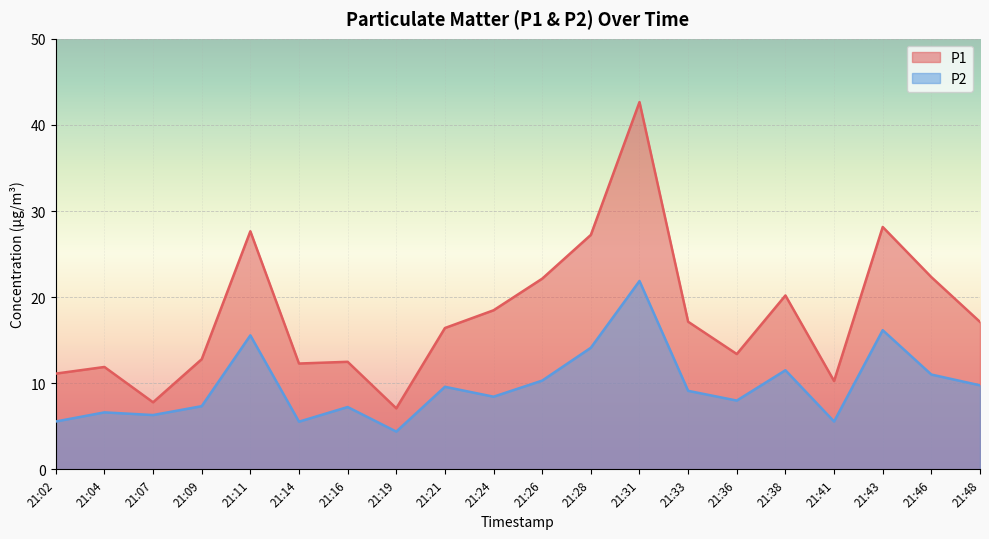

True or false: P2 and P1 cross at least once.

False